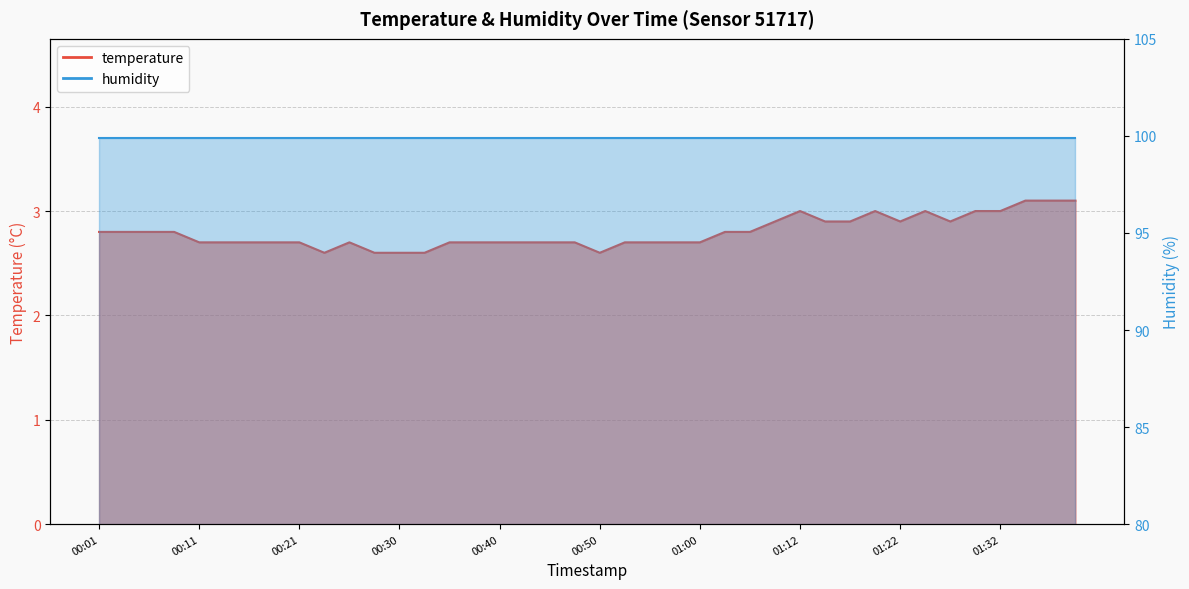

Does the chart display data point markers on the line(s)?

No